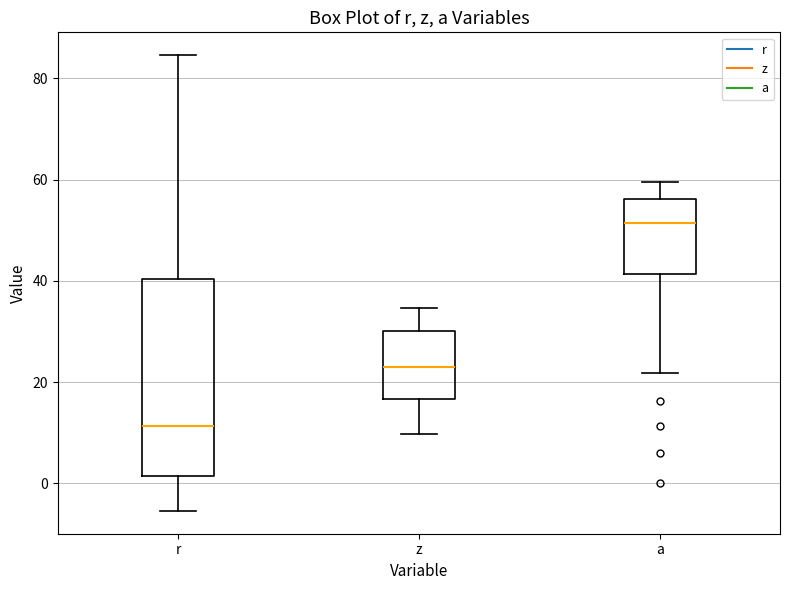

Which box is the tallest, from its lower edge to its upper edge?

r